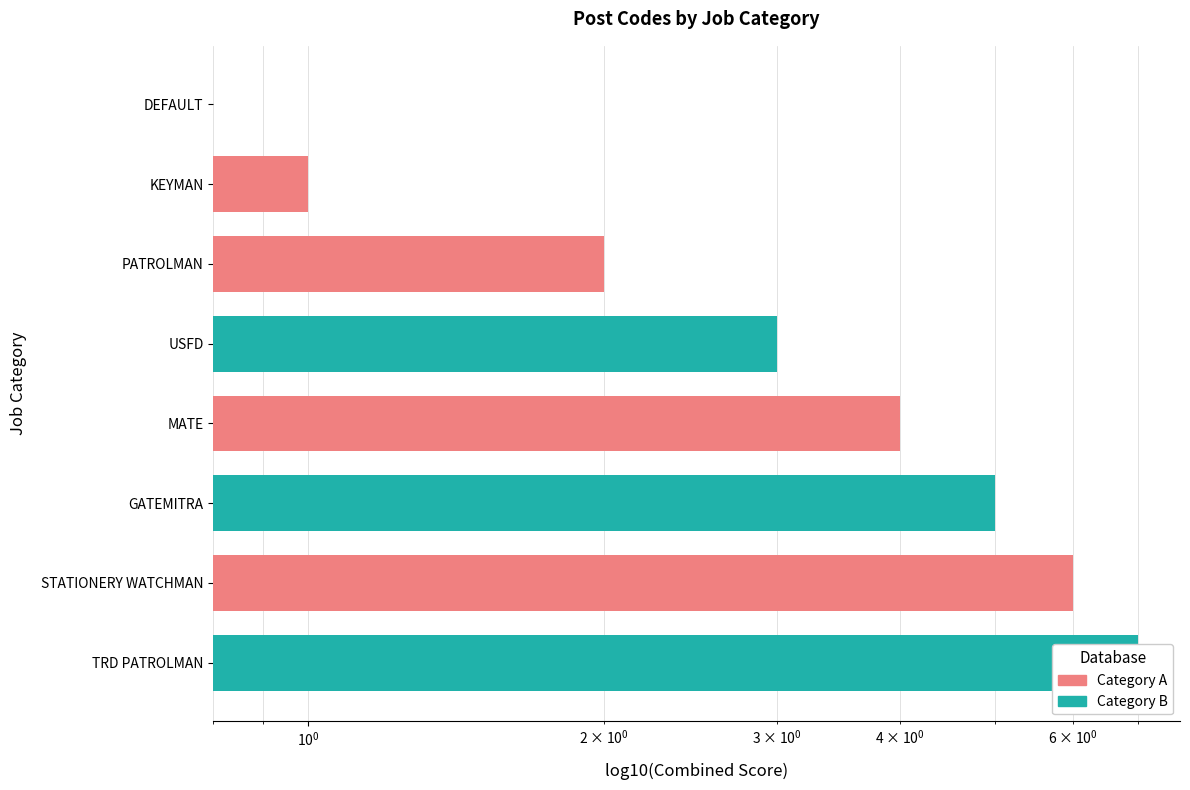

Which has a higher value, GATEMITRA or USFD?

GATEMITRA